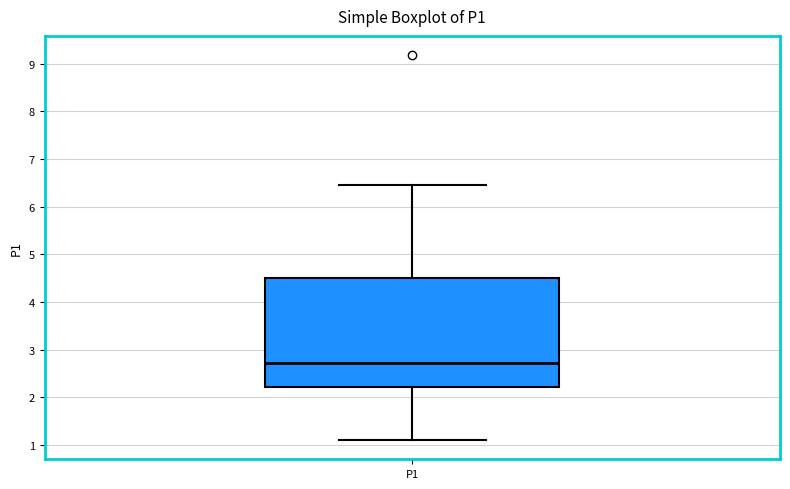

Read this box plot against the y-axis: the position of the median line, the range covered by the box, and the ends of both whiskers. The values are not printed on the chart, so give them approximately, as read against the axis.

median 2.7, box 2.2 to 4.5, whiskers 1.1 to 6.5